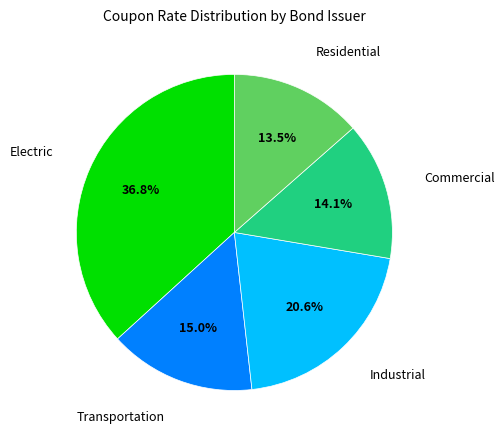

Which slice is the smallest?

Residential